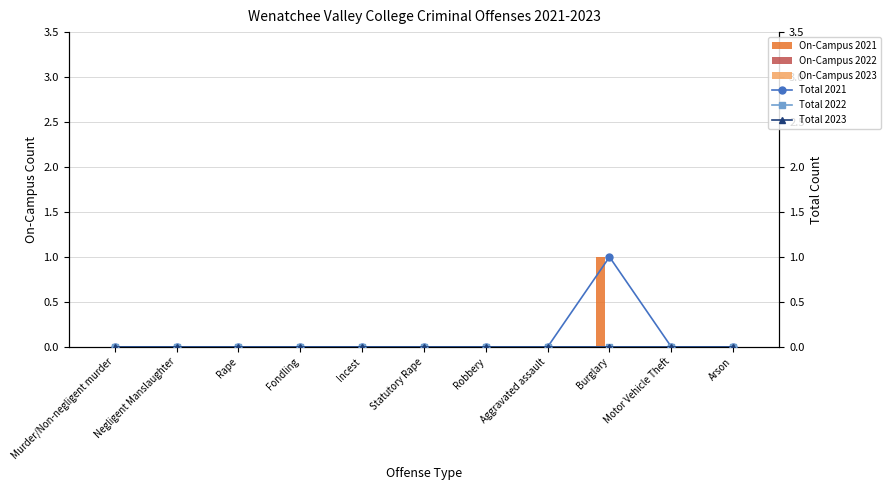

How many categories are shown in the chart?

11